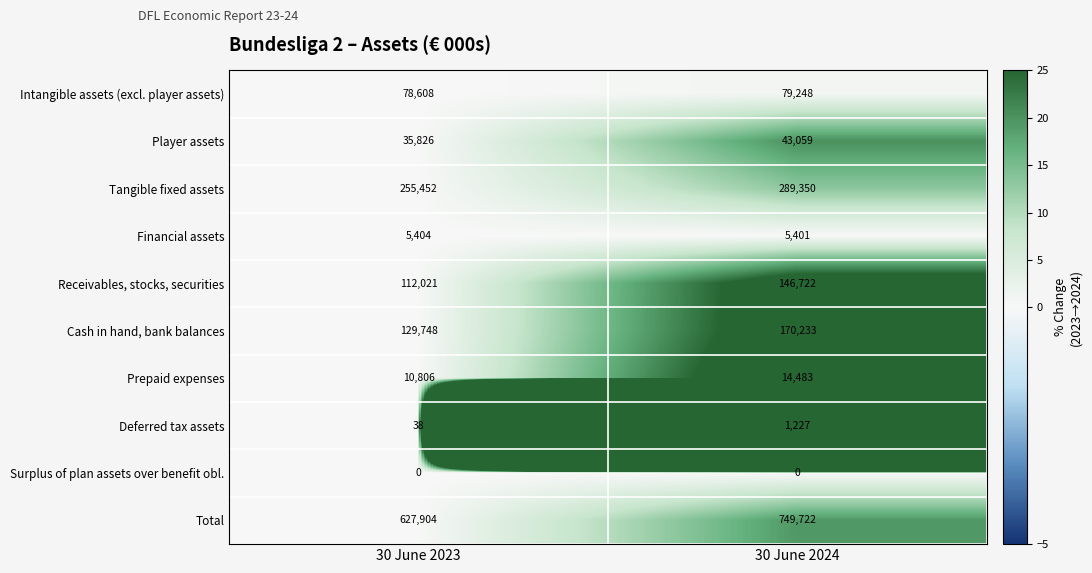

Which series has the largest range (max minus min)?

Total